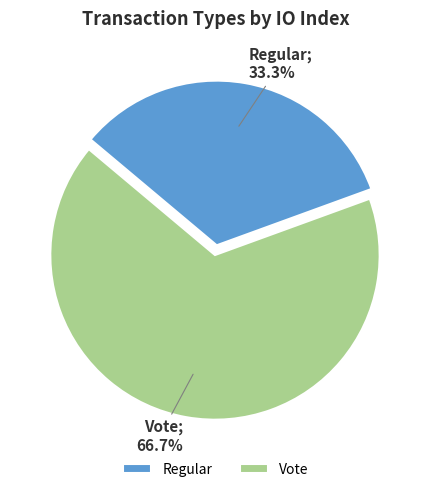

Which slice represents more than half of the pie?

Vote